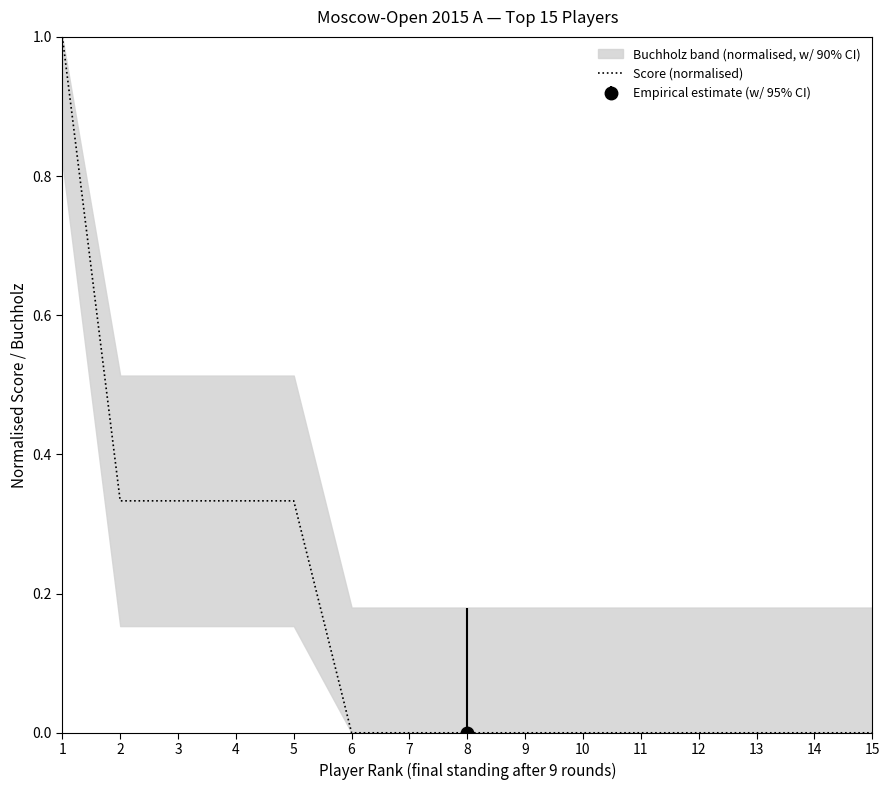

What is the average value?

0.2